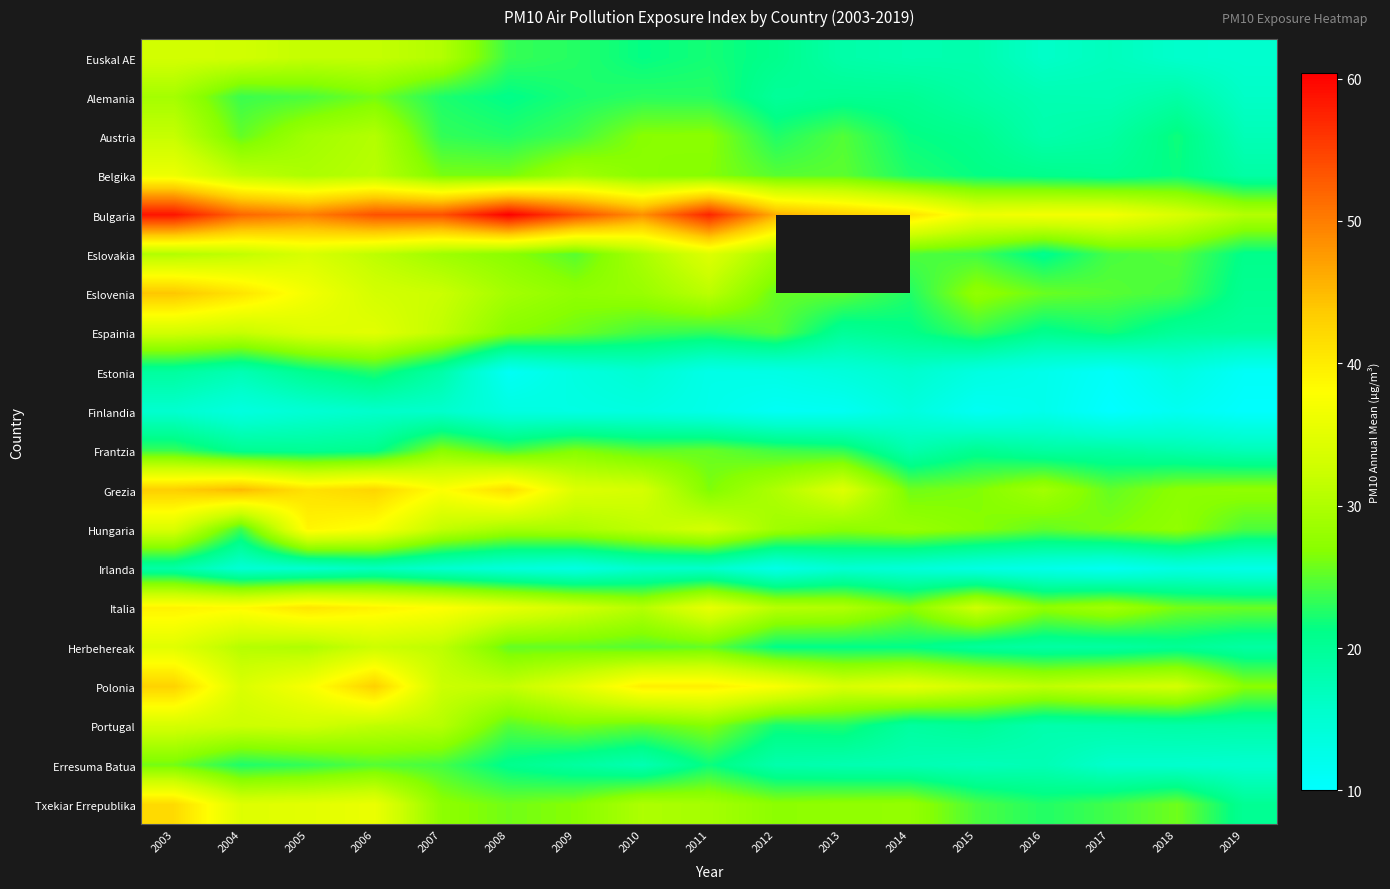

The Bulgaria series shows 43.4 at 2013. True or false?

True